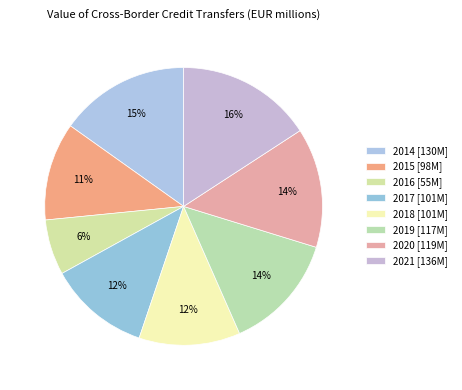

How many slices are in this pie chart?

8